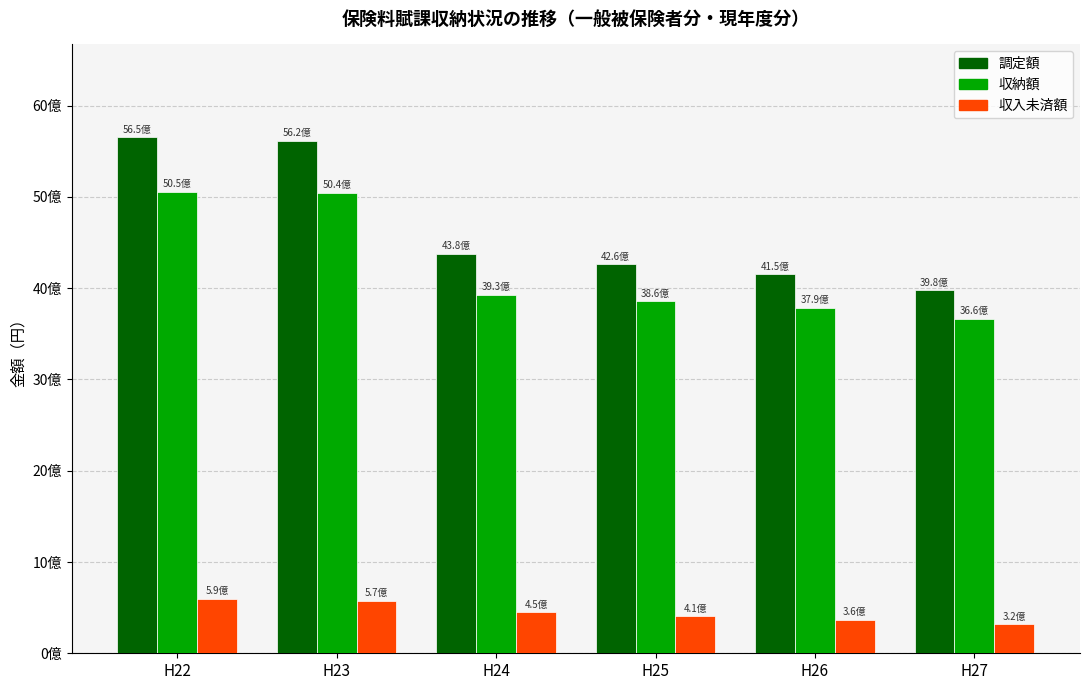

What is the difference between the maximum and second lowest values in the 収納額 series?

1265976709